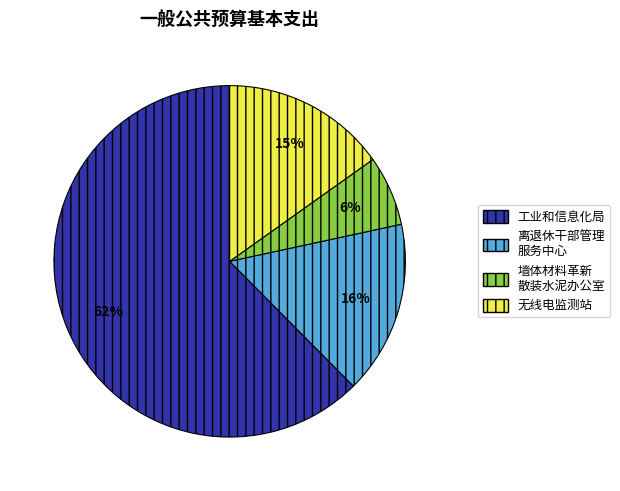

Rank the categories by value from lowest to highest.

墙体材料革新 散装水泥办公室, 无线电监测站, 离退休干部管理 服务中心, 工业和信息化局